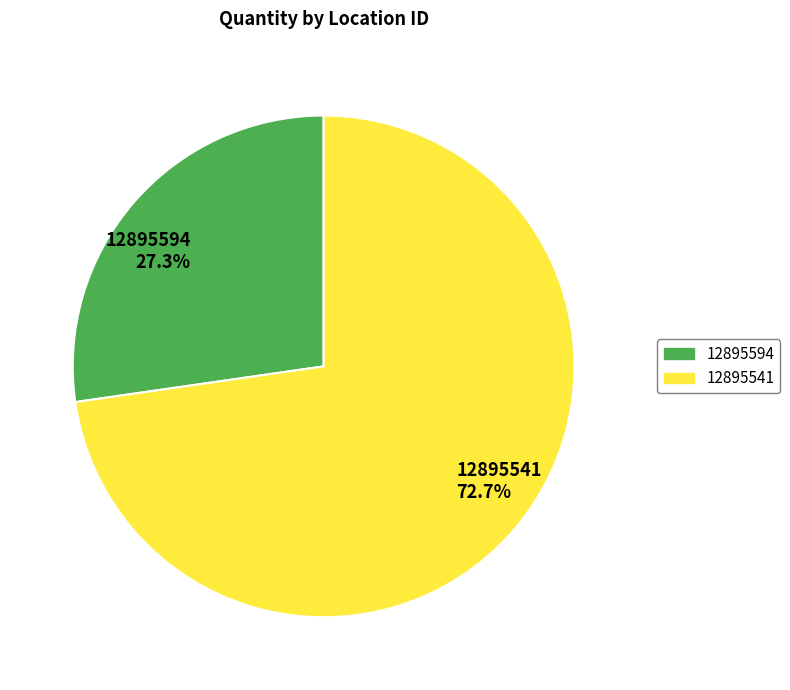

Is 12895541 the majority of the pie?

Yes